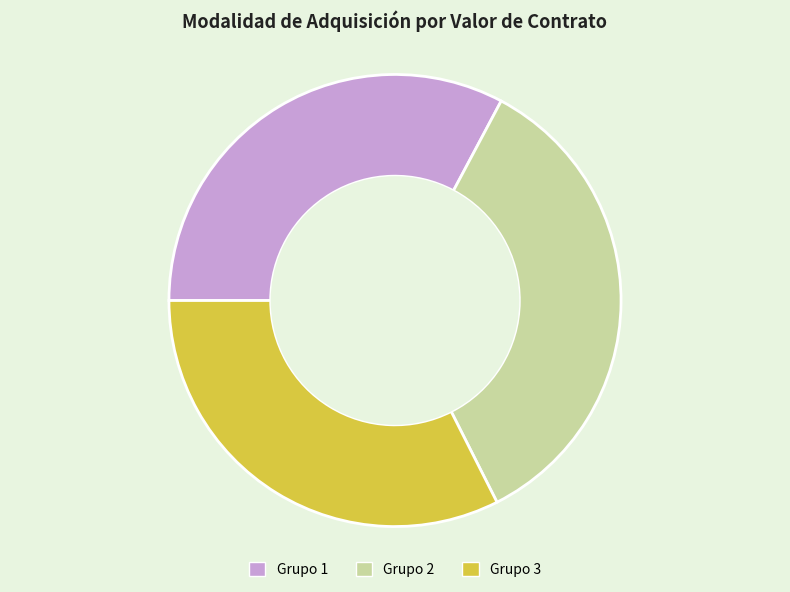

Count the number of slices in the pie.

3